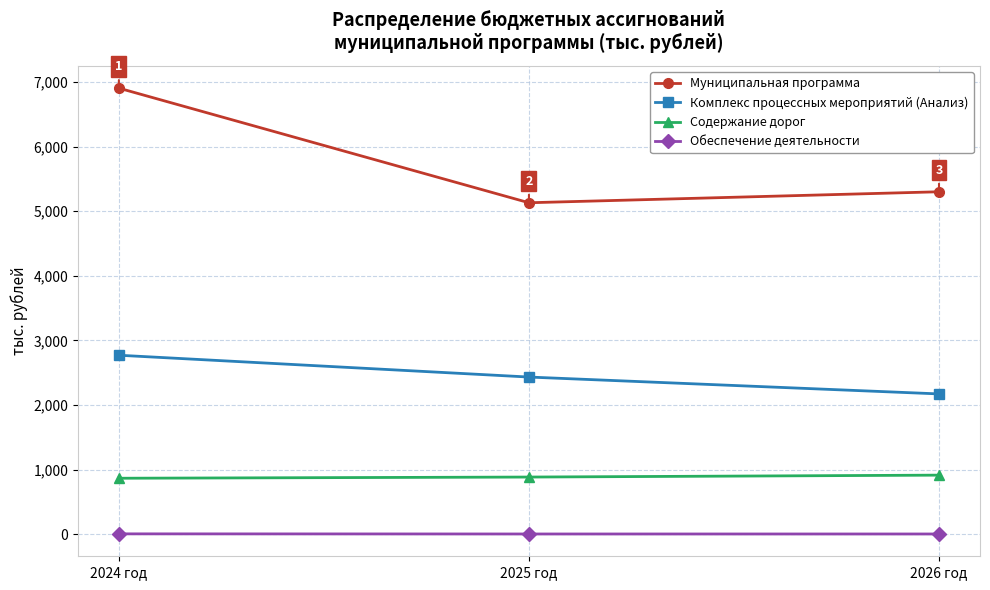

Does the chart display data point markers on the line(s)?

Yes